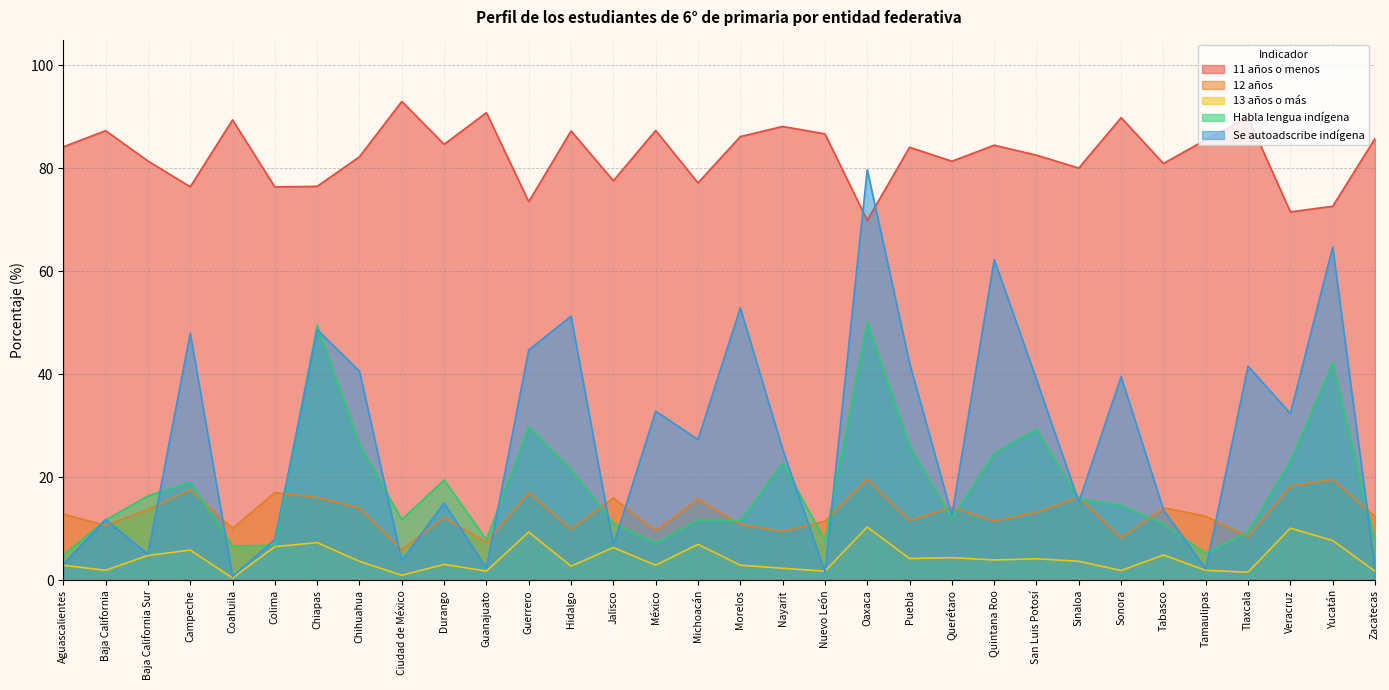

Reading right to left, list all the values displayed in this chart.

11 años o menos: Zacatecas=85.8	Yucatán=72.7	Veracruz=71.6	Tlaxcala=89.9	Tamaulipas=85.6	Tabasco=81.0	Sonora=89.9	Sinaloa=80.1	San Luis Potosí=82.6	Quintana Roo=84.5	Querétaro=81.4	Puebla=84.1	Oaxaca=69.9	Nuevo León=86.7	Nayarit=88.2	Morelos=86.2	Michoacán=77.2	México=87.4	Jalisco=77.6	Hidalgo=87.3	Guerrero=73.5	Guanajuato=90.8	Durango=84.7	Ciudad de México=93.0	Chihuahua=82.3	Chiapas=76.5	Colima=76.4	Coahuila=89.4	Campeche=76.4	Baja California Sur=81.4	Baja California=87.3	Aguascalientes=84.2
12 años: Zacatecas=12.4	Yucatán=19.6	Veracruz=18.3	Tlaxcala=8.5	Tamaulipas=12.5	Tabasco=14.1	Sonora=8.2	Sinaloa=16.2	San Luis Potosí=13.2	Quintana Roo=11.5	Querétaro=14.2	Puebla=11.6	Oaxaca=19.7	Nuevo León=11.5	Nayarit=9.5	Morelos=10.9	Michoacán=15.8	México=9.7	Jalisco=16.0	Hidalgo=10.0	Guerrero=17.1	Guanajuato=7.4	Durango=12.2	Ciudad de México=6.0	Chihuahua=14.0	Chiapas=16.1	Colima=17.0	Coahuila=10.1	Campeche=17.7	Baja California Sur=13.7	Baja California=10.7	Aguascalientes=12.9
13 años o más: Zacatecas=1.8	Yucatán=7.7	Veracruz=10.1	Tlaxcala=1.6	Tamaulipas=2.0	Tabasco=4.9	Sonora=1.9	Sinaloa=3.7	San Luis Potosí=4.2	Quintana Roo=4.0	Querétaro=4.4	Puebla=4.2	Oaxaca=10.4	Nuevo León=1.8	Nayarit=2.4	Morelos=3.0	Michoacán=7.0	México=3.0	Jalisco=6.4	Hidalgo=2.8	Guerrero=9.4	Guanajuato=1.8	Durango=3.1	Ciudad de México=1.0	Chihuahua=3.7	Chiapas=7.3	Colima=6.6	Coahuila=0.5	Campeche=5.9	Baja California Sur=4.8	Baja California=2.0	Aguascalientes=2.9
Habla lengua indígena: Zacatecas=7.6	Yucatán=42.2	Veracruz=23.2	Tlaxcala=9.5	Tamaulipas=5.3	Tabasco=11.0	Sonora=14.6	Sinaloa=15.8	San Luis Potosí=29.4	Quintana Roo=24.7	Querétaro=12.1	Puebla=26.2	Oaxaca=50.2	Nuevo León=7.8	Nayarit=22.8	Morelos=11.6	Michoacán=11.7	México=7.3	Jalisco=11.1	Hidalgo=21.6	Guerrero=29.9	Guanajuato=7.9	Durango=19.5	Ciudad de México=11.8	Chihuahua=26.4	Chiapas=49.6	Colima=6.8	Coahuila=6.7	Campeche=19.0	Baja California Sur=16.4	Baja California=11.7	Aguascalientes=4.9
Se autoadscribe indígena: Zacatecas=2.4	Yucatán=64.7	Veracruz=32.4	Tlaxcala=41.6	Tamaulipas=2.2	Tabasco=13.7	Sonora=39.6	Sinaloa=15.2	San Luis Potosí=39.0	Quintana Roo=62.3	Querétaro=12.6	Puebla=42.2	Oaxaca=79.8	Nuevo León=1.6	Nayarit=25.5	Morelos=52.9	Michoacán=27.4	México=32.9	Jalisco=6.8	Hidalgo=51.3	Guerrero=44.8	Guanajuato=2.4	Durango=15.0	Ciudad de México=3.9	Chihuahua=40.6	Chiapas=48.7	Colima=8.0	Coahuila=0.8	Campeche=48.0	Baja California Sur=5.1	Baja California=11.8	Aguascalientes=3.1